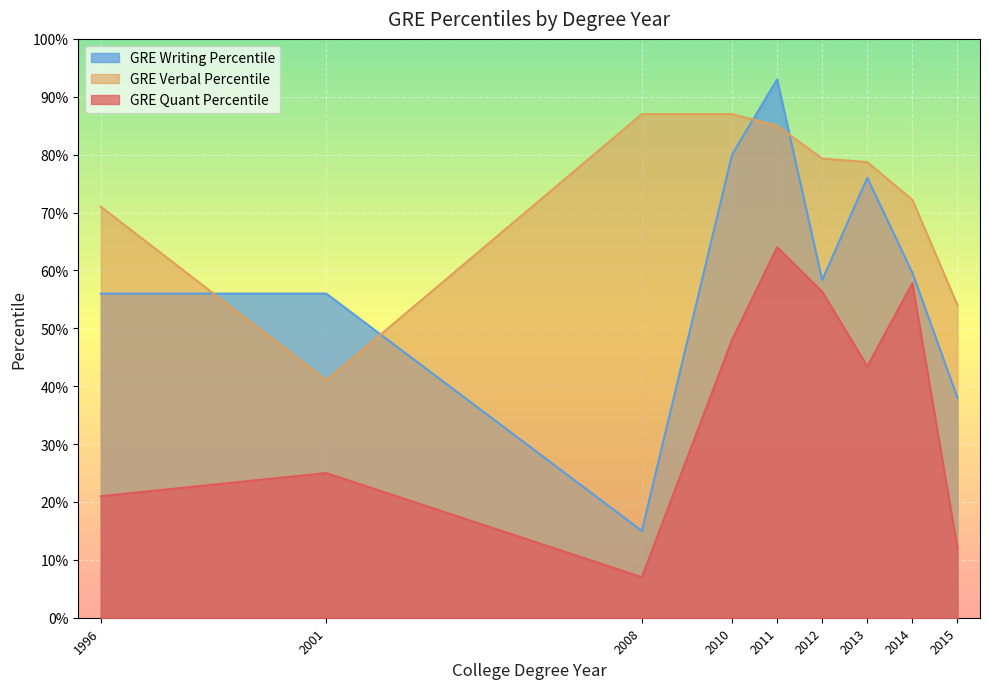

What is the sum of the GRE Writing Percentile values at 2013 and 2014?

135.6